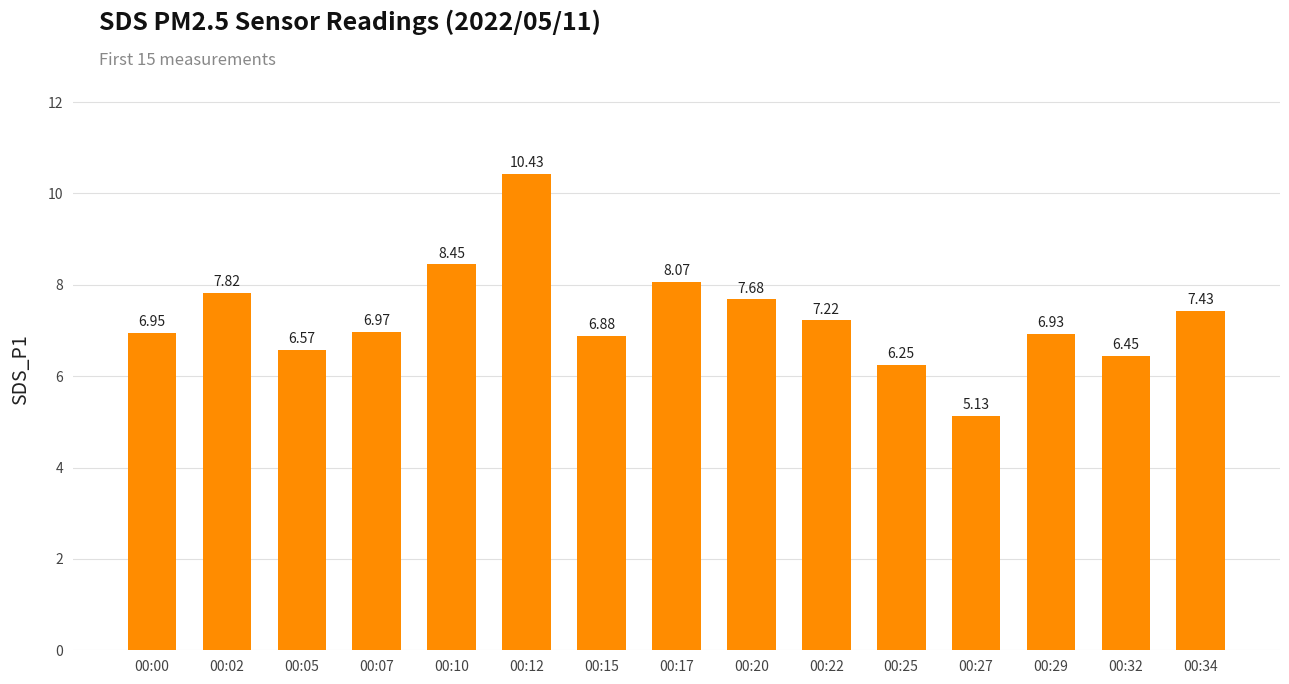

What is the change in value from 00:00 to 00:10?

+1.5